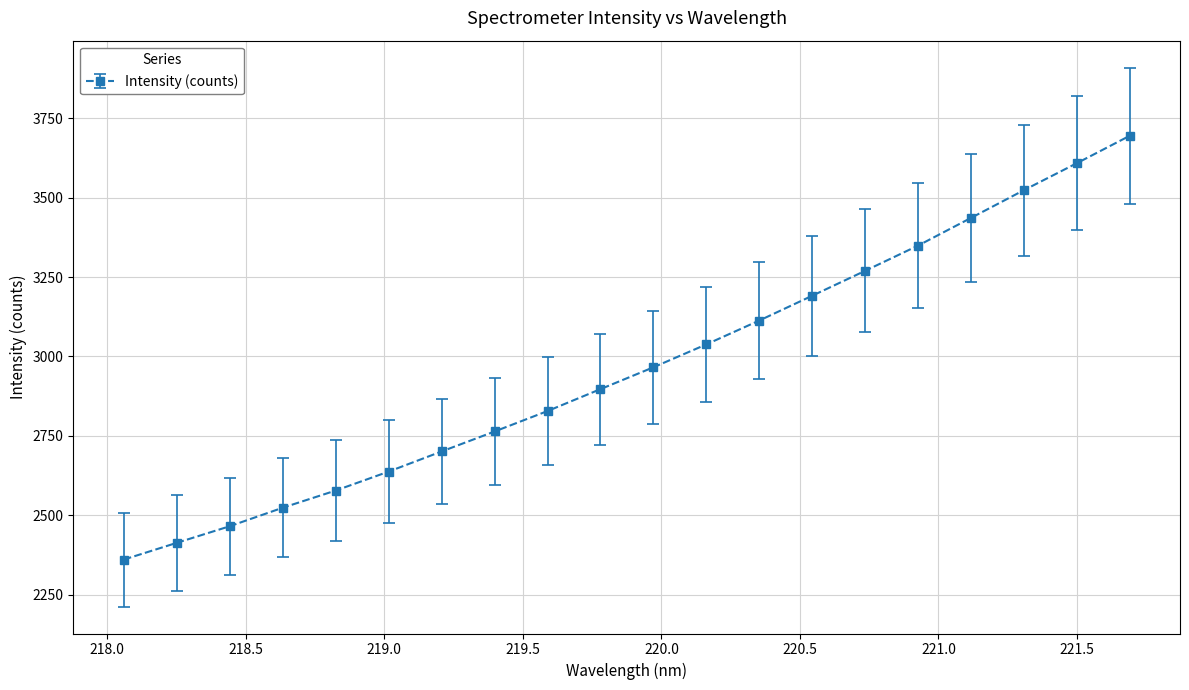

What is the minimum value shown in the chart?

2360.2